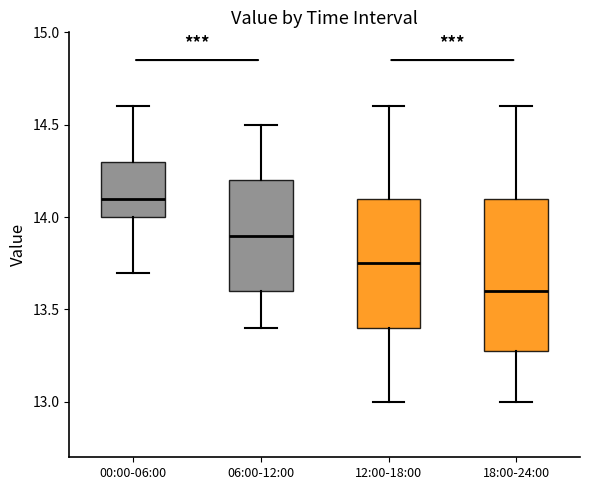

Which box's median line is the highest?

00:00-06:00